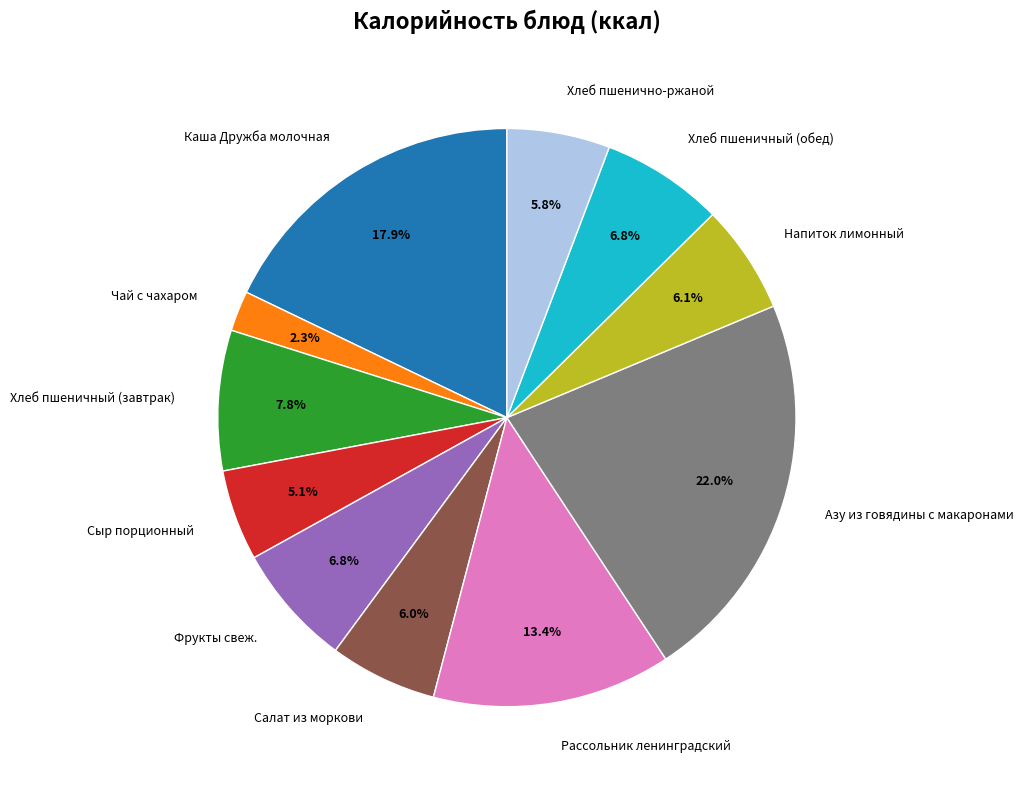

Is Чай с чахаром the majority of the pie?

No